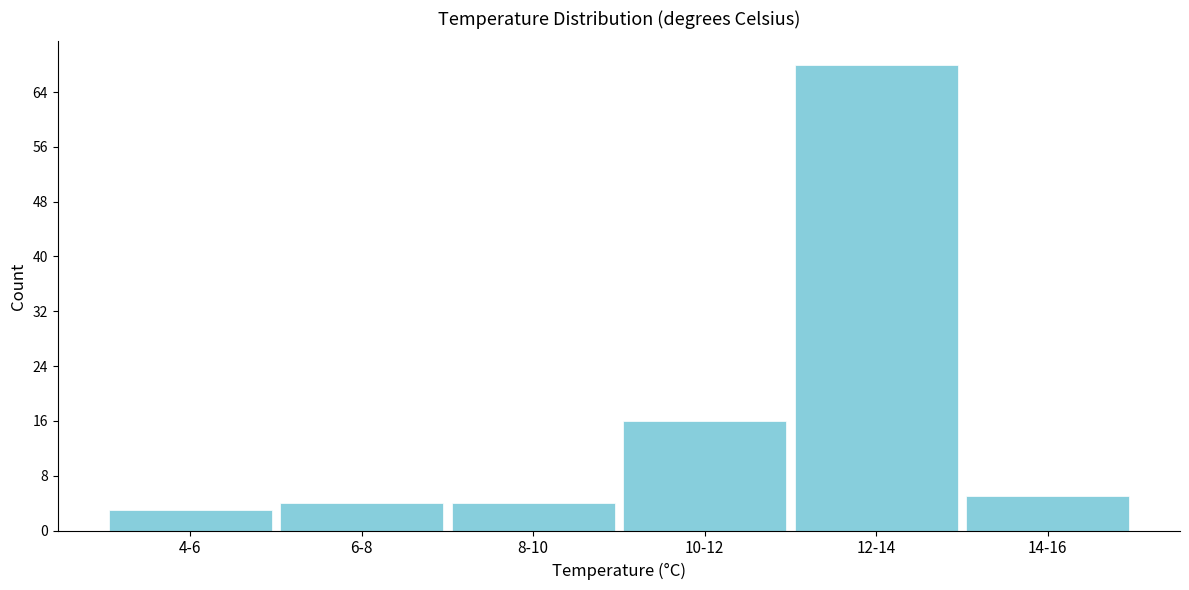

Reading left to right, list all the values displayed in this chart.

3	4	4	16	68	5